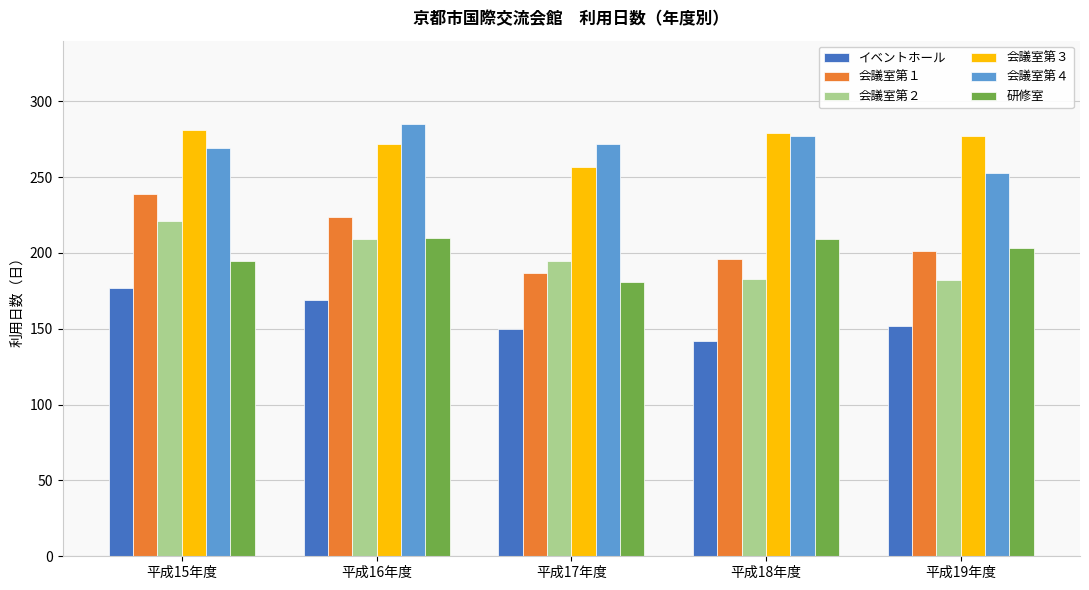

What is the total value across all series at 平成15年度?

1382